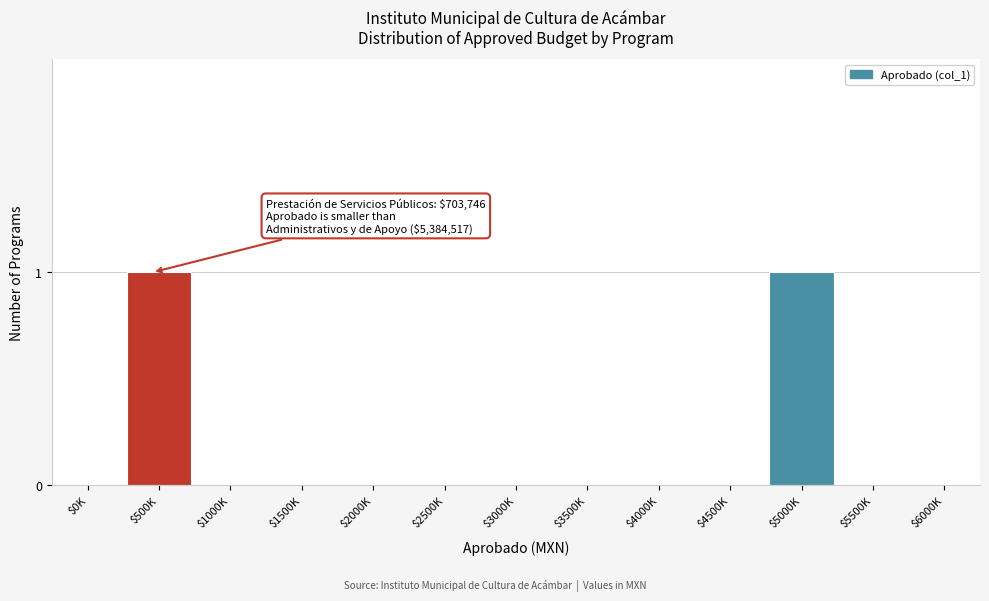

The chart shows a value of -1 at $2500K. True or false?

False